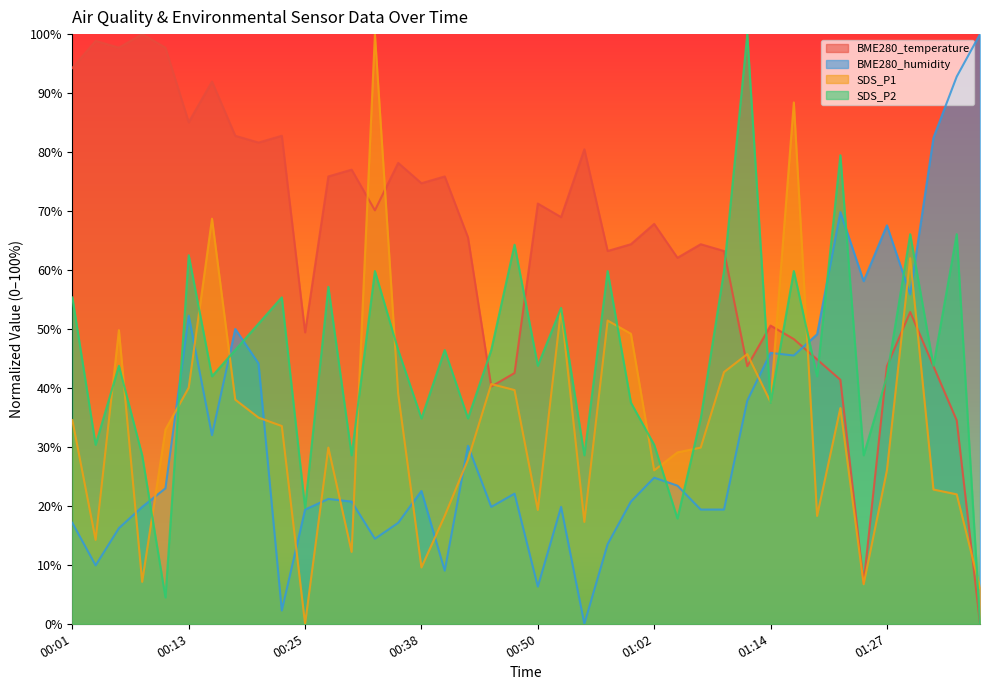

Where is the first local maximum for SDS_P2?

00:06